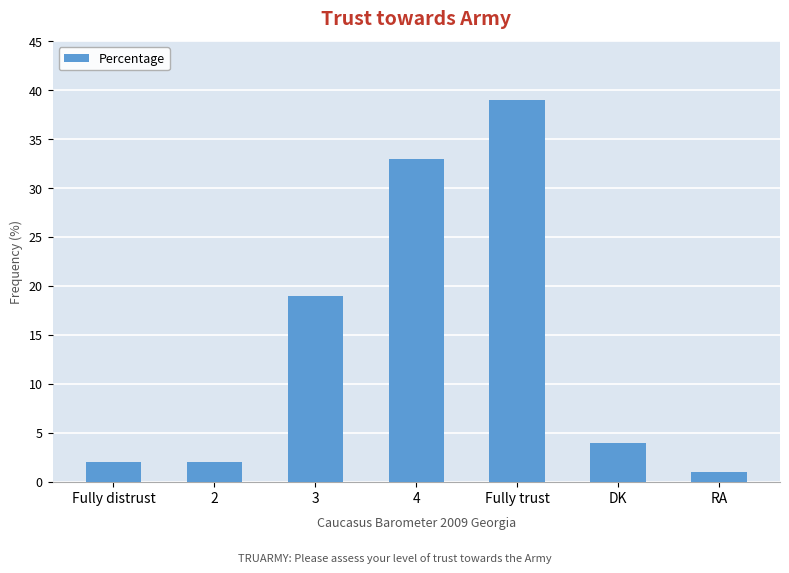

Is it true that the value at 3 is 19?

True